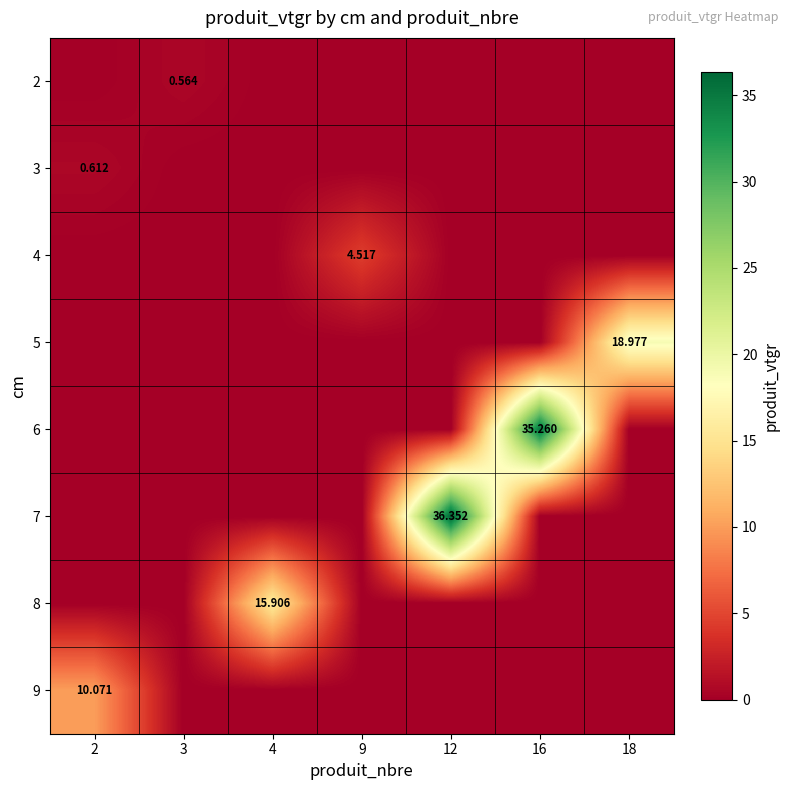

What is the sum of all row_6 values?

15.9